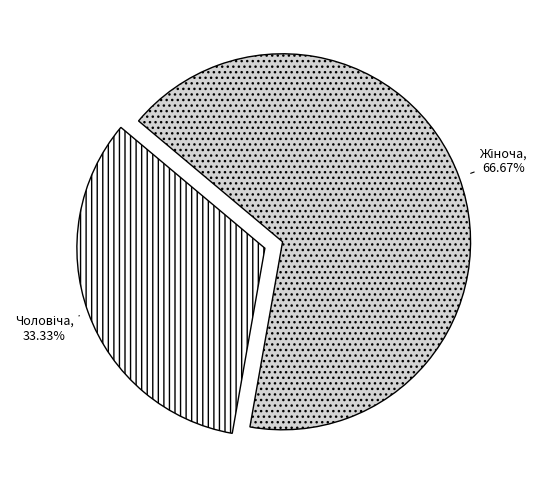

Is there any slice that represents more than half of the pie?

Yes